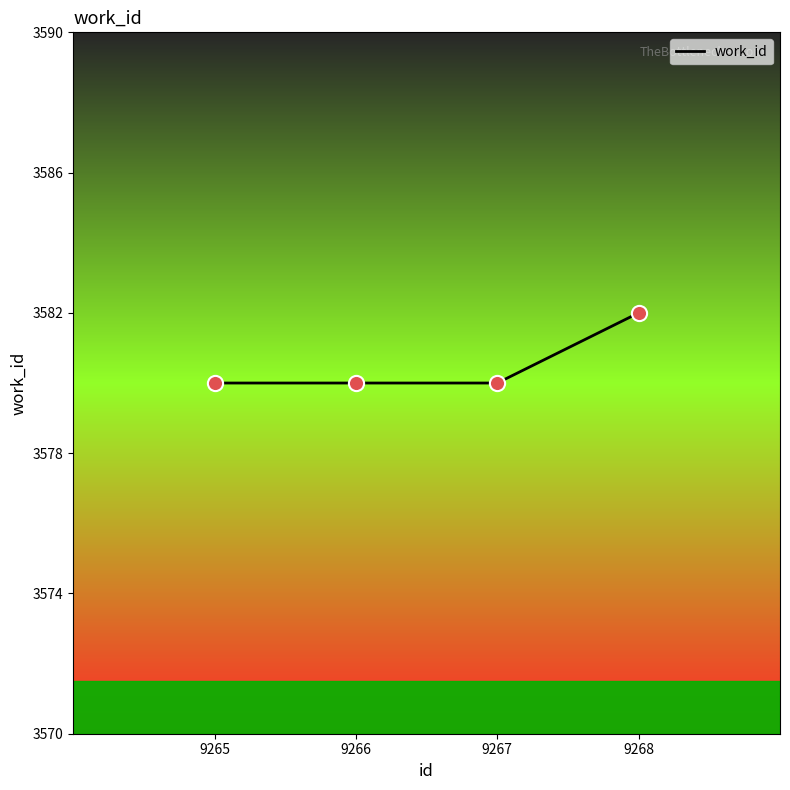

What is the ratio of the value at 9265 to the value at 9266?

1.0